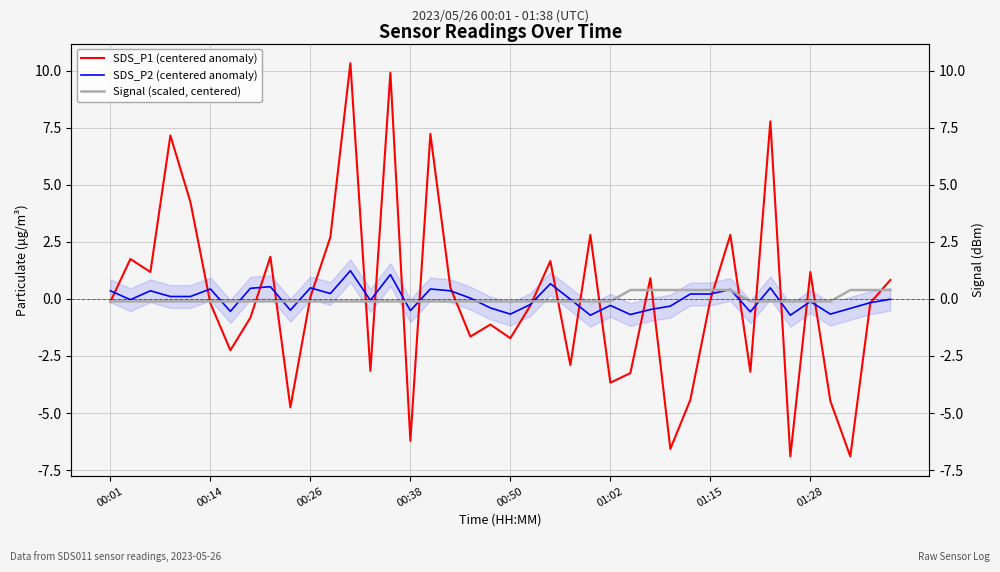

What is the difference between the highest and lowest values at 17?

0.6